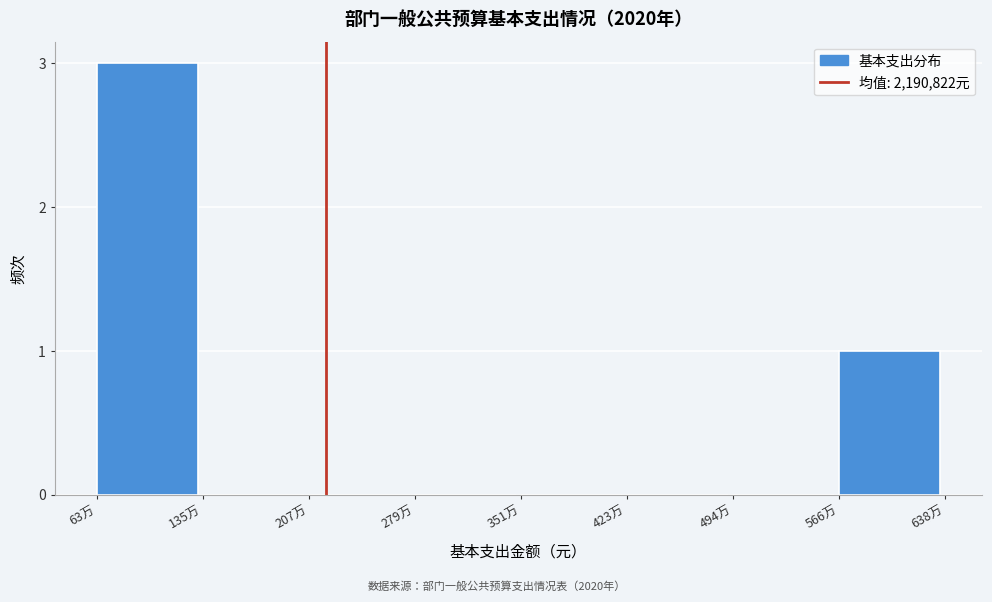

Reading left to right, list all the values displayed in this chart.

63万=3	135万=0	207万=0	279万=0	351万=0	423万=0	494万=0	566万=1